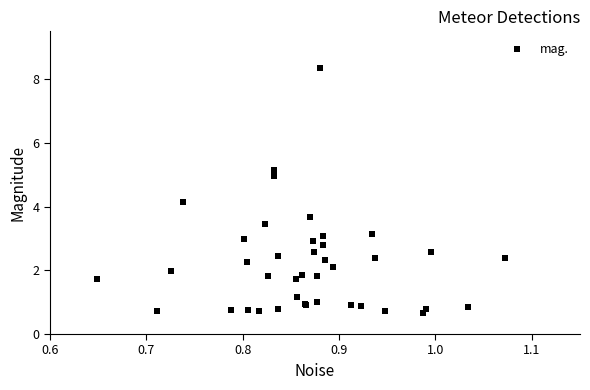

What Y value in the scatter plot is closest to 4?

4.1